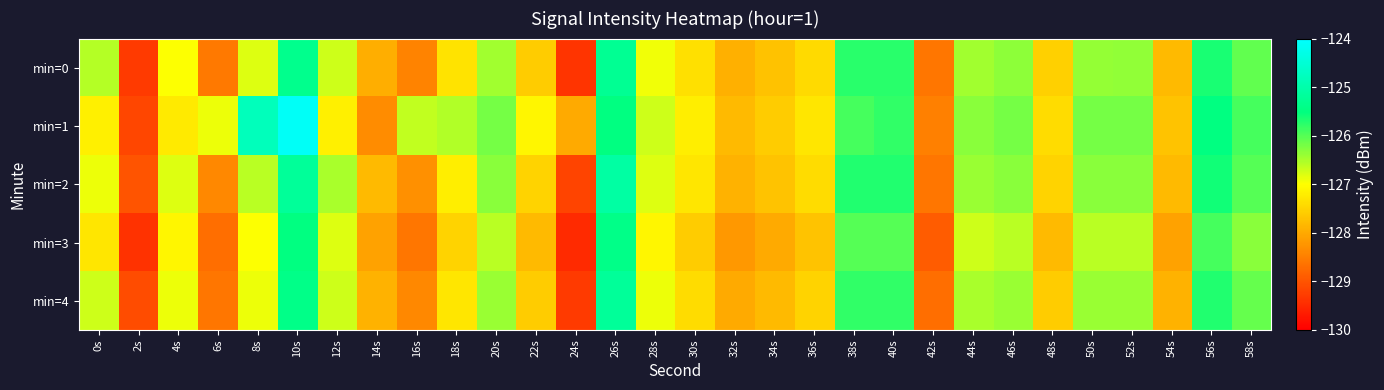

Reading right to left, extract all data points from this chart.

min=0: 58s=-126.1	56s=-125.7	54s=-127.8	52s=-126.4	50s=-126.4	48s=-127.6	46s=-126.3	44s=-126.5	42s=-128.6	40s=-125.7	38s=-125.8	36s=-127.4	34s=-127.7	32s=-127.9	30s=-127.4	28s=-126.9	26s=-125.3	24s=-129.4	22s=-127.6	20s=-126.4	18s=-127.3	16s=-128.4	14s=-127.9	12s=-126.7	10s=-125.4	8s=-126.8	6s=-128.6	4s=-127.0	2s=-129.3	0s=-126.6
min=1: 58s=-125.9	56s=-125.5	54s=-127.7	52s=-126.2	50s=-126.2	48s=-127.4	46s=-126.2	44s=-126.3	42s=-128.5	40s=-125.8	38s=-125.9	36s=-127.3	34s=-127.6	32s=-127.8	30s=-127.2	28s=-126.7	26s=-125.5	24s=-128.0	22s=-127.1	20s=-126.2	18s=-126.5	16s=-126.6	14s=-128.3	12s=-127.2	10s=-124.1	8s=-124.8	6s=-126.9	4s=-127.2	2s=-129.2	0s=-127.2
min=2: 58s=-126.0	56s=-125.6	54s=-127.8	52s=-126.3	50s=-126.3	48s=-127.5	46s=-126.3	44s=-126.4	42s=-128.6	40s=-125.7	38s=-125.7	36s=-127.4	34s=-127.7	32s=-127.9	30s=-127.3	28s=-126.8	26s=-125.1	24s=-129.2	22s=-127.5	20s=-126.3	18s=-127.2	16s=-128.3	14s=-127.8	12s=-126.5	10s=-125.2	8s=-126.6	6s=-128.4	4s=-126.8	2s=-129.0	0s=-126.9
min=3: 58s=-126.3	56s=-125.9	54s=-128.1	52s=-126.6	50s=-126.6	48s=-127.8	46s=-126.6	44s=-126.7	42s=-128.9	40s=-126.0	38s=-126.0	36s=-127.7	34s=-128.0	32s=-128.2	30s=-127.6	28s=-127.1	26s=-125.4	24s=-129.5	22s=-127.8	20s=-126.6	18s=-127.5	16s=-128.6	14s=-128.1	12s=-126.8	10s=-125.5	8s=-127.0	6s=-128.7	4s=-127.1	2s=-129.4	0s=-127.3
min=4: 58s=-126.1	56s=-125.7	54s=-127.9	52s=-126.4	50s=-126.4	48s=-127.6	46s=-126.4	44s=-126.5	42s=-128.7	40s=-125.8	38s=-125.8	36s=-127.5	34s=-127.8	32s=-128.0	30s=-127.4	28s=-126.9	26s=-125.2	24s=-129.3	22s=-127.6	20s=-126.4	18s=-127.3	16s=-128.4	14s=-127.9	12s=-126.7	10s=-125.4	8s=-126.9	6s=-128.6	4s=-126.9	2s=-129.1	0s=-126.7